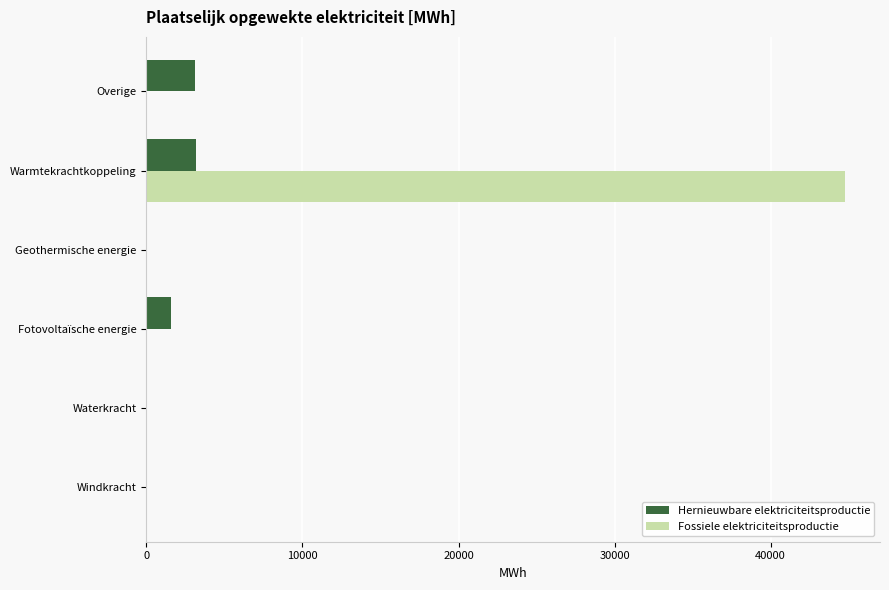

Which series has the largest total across all categories?

Fossiele elektriciteitsproductie